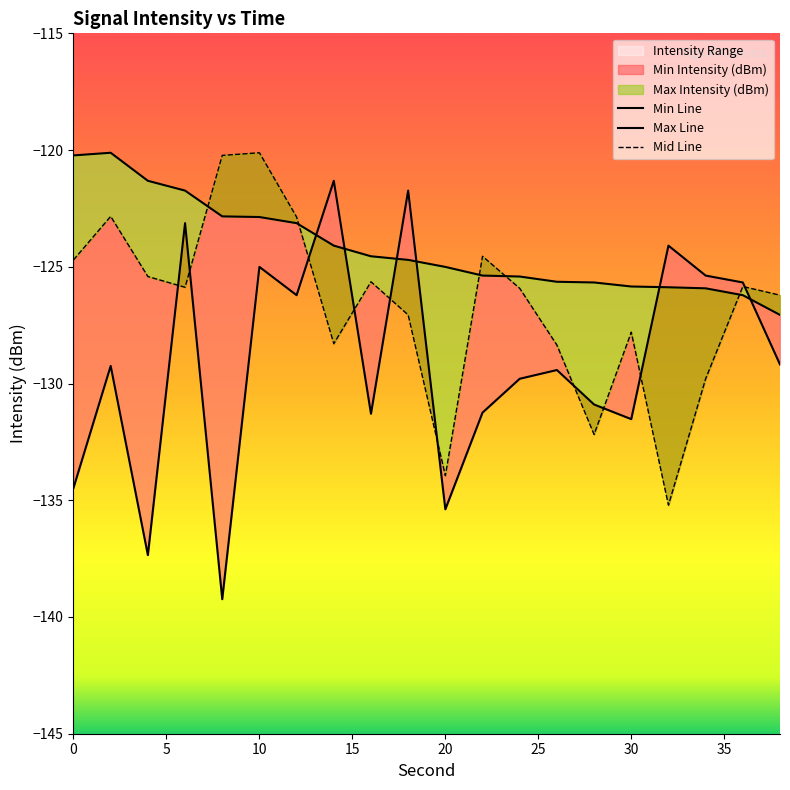

The value of Min Line at 18 is -221.1. True or false?

False